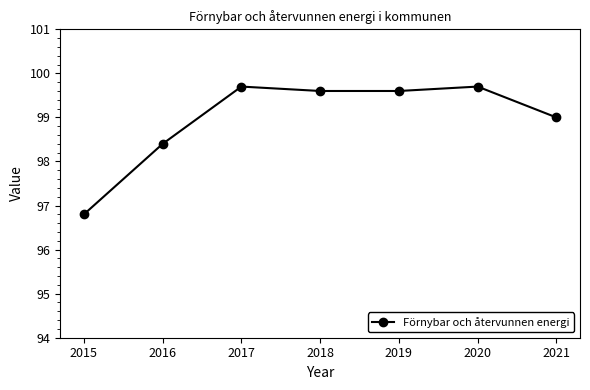

What is the greatest value displayed?

99.7